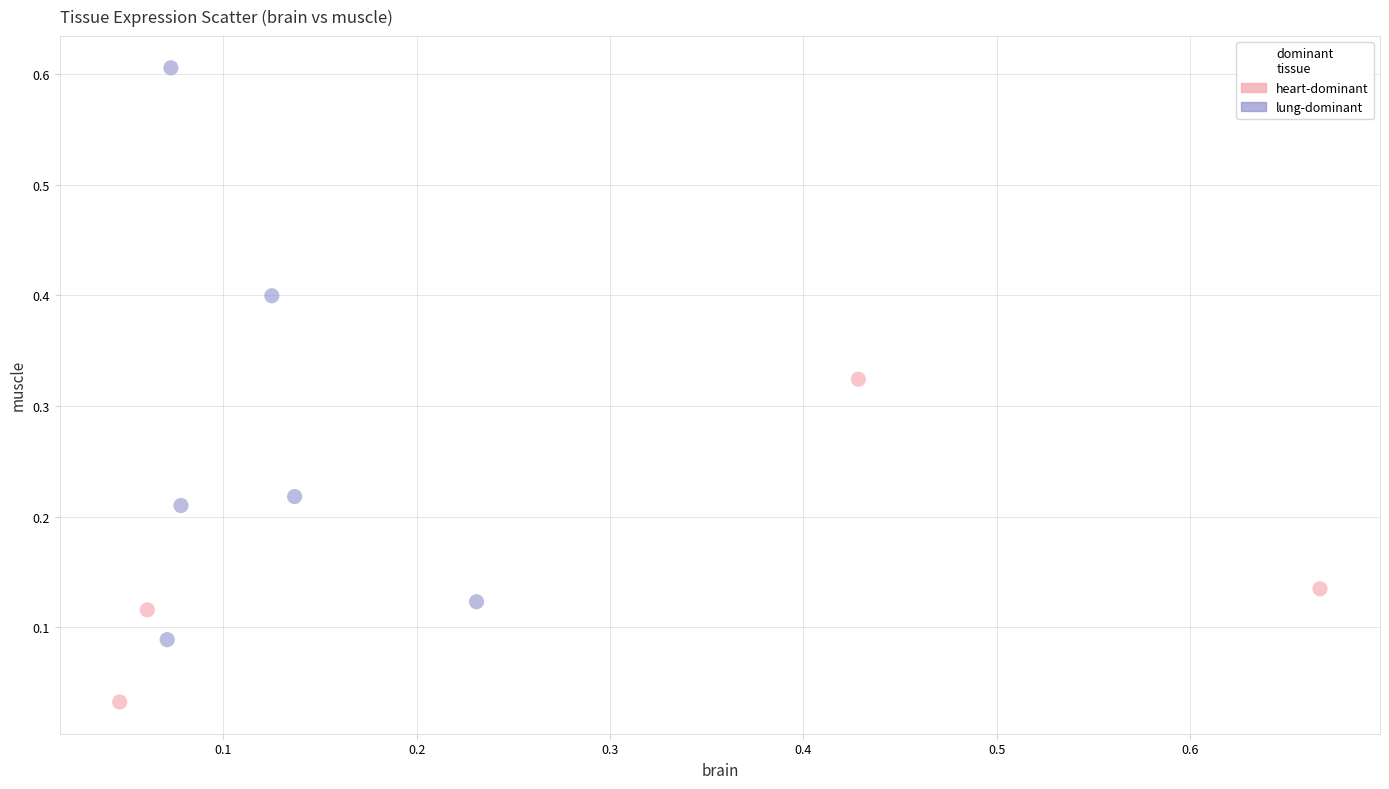

Which series reaches the minimum Y coordinate?

heart-dominant